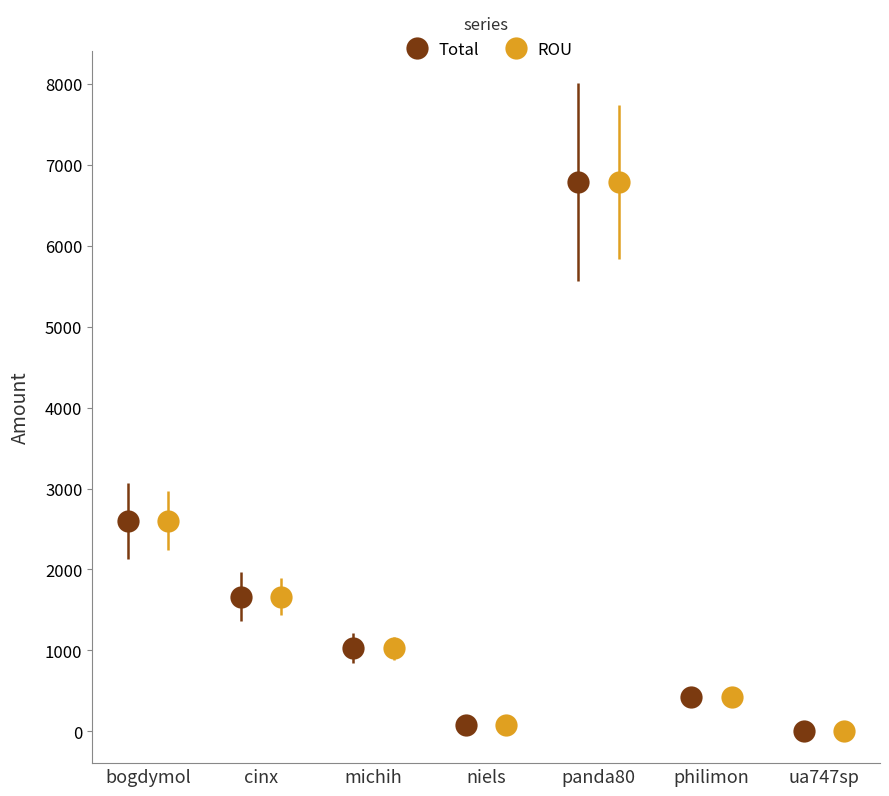

In ROU, how many points are lower than both neighbors (excluding endpoints)?

1